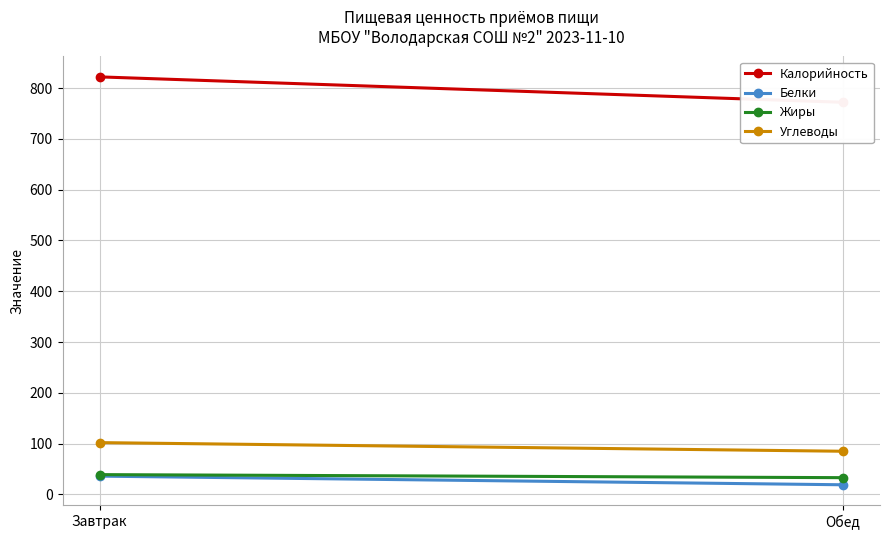

What is the label of the 2nd point from the left?

Обед